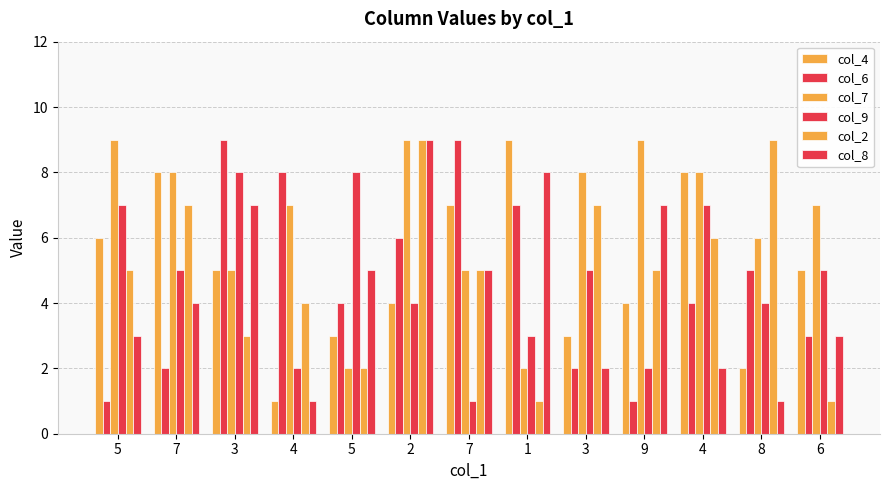

Which category has the lowest value across all series?

4